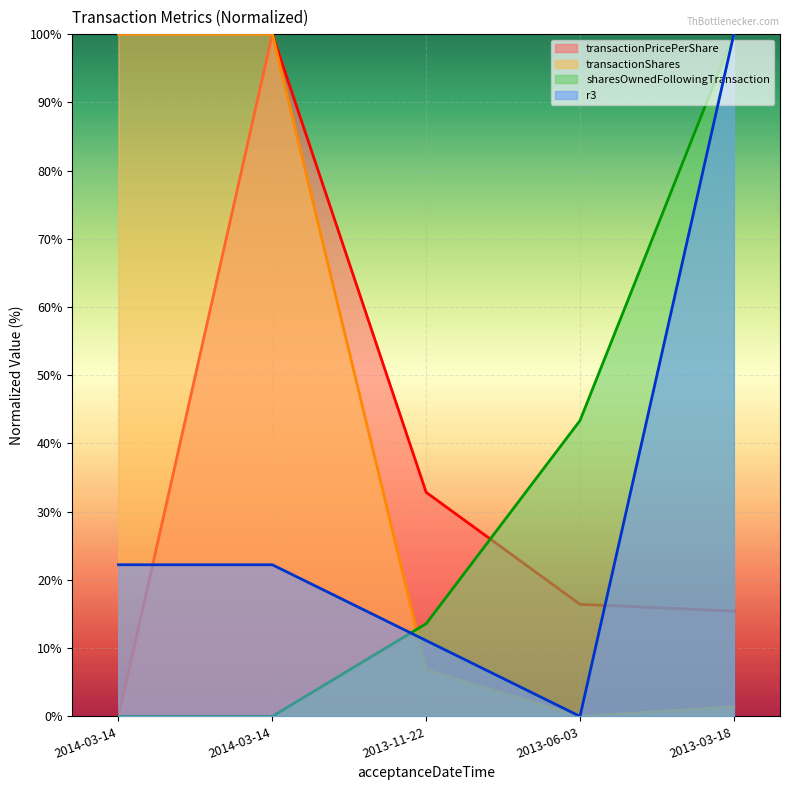

Is it true that transactionShares equals 6.8 at 2013-11-22?

True